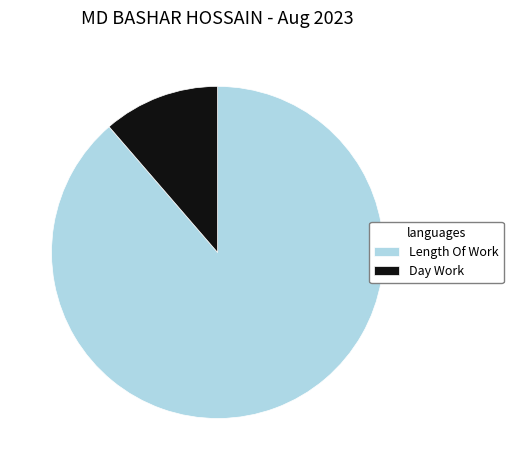

Count the number of slices in the pie.

2